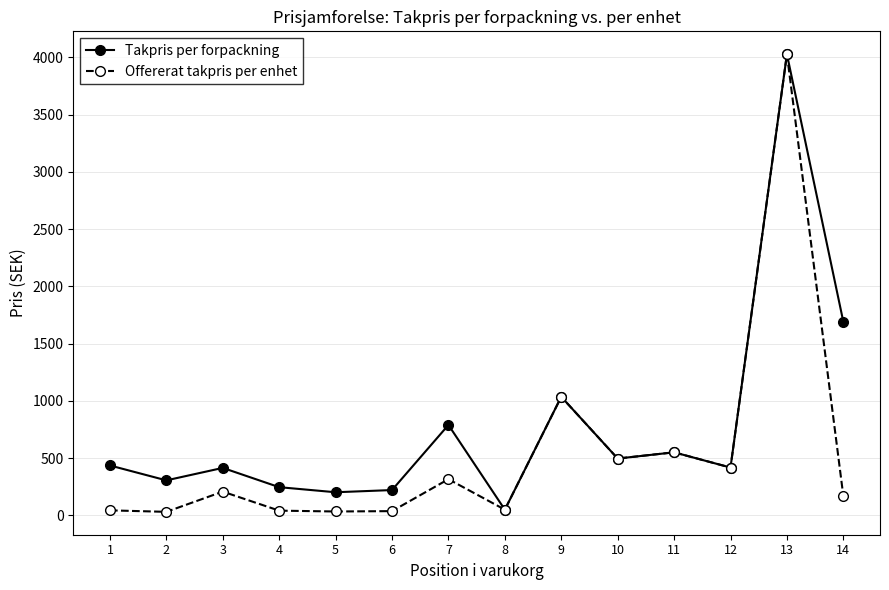

How many lines are shown in the chart?

2